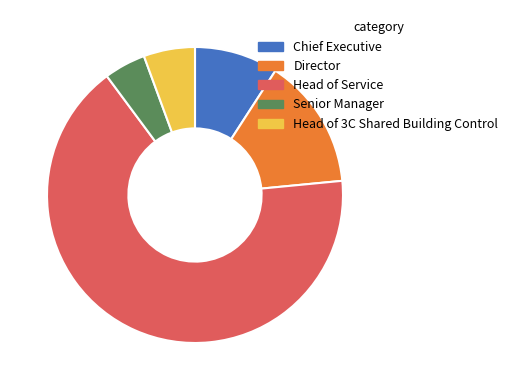

True or false: Director accounts for 14% of the total.

True